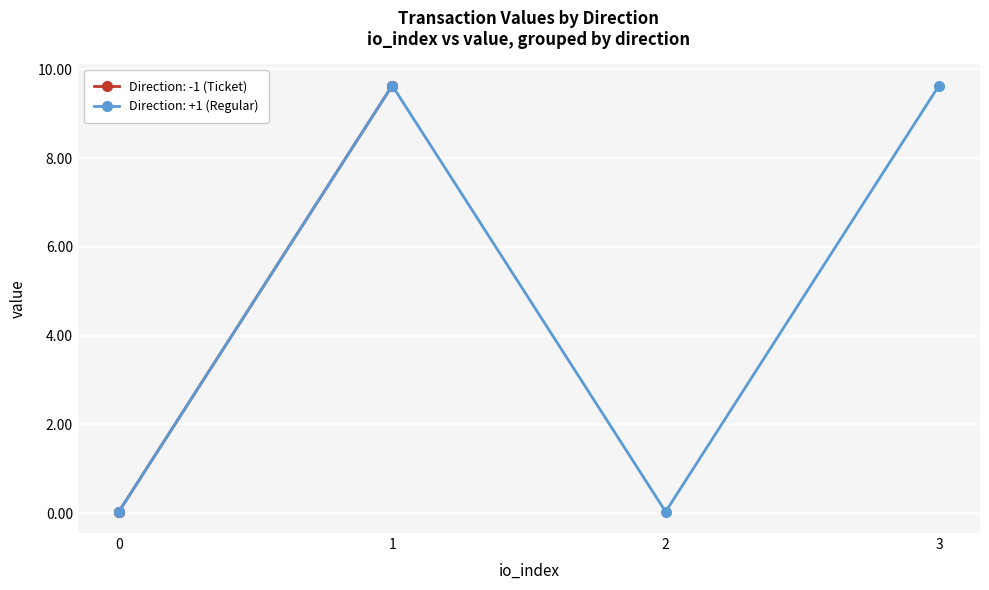

In Direction: +1 (Regular), how many points are lower than both neighbors (excluding endpoints)?

1